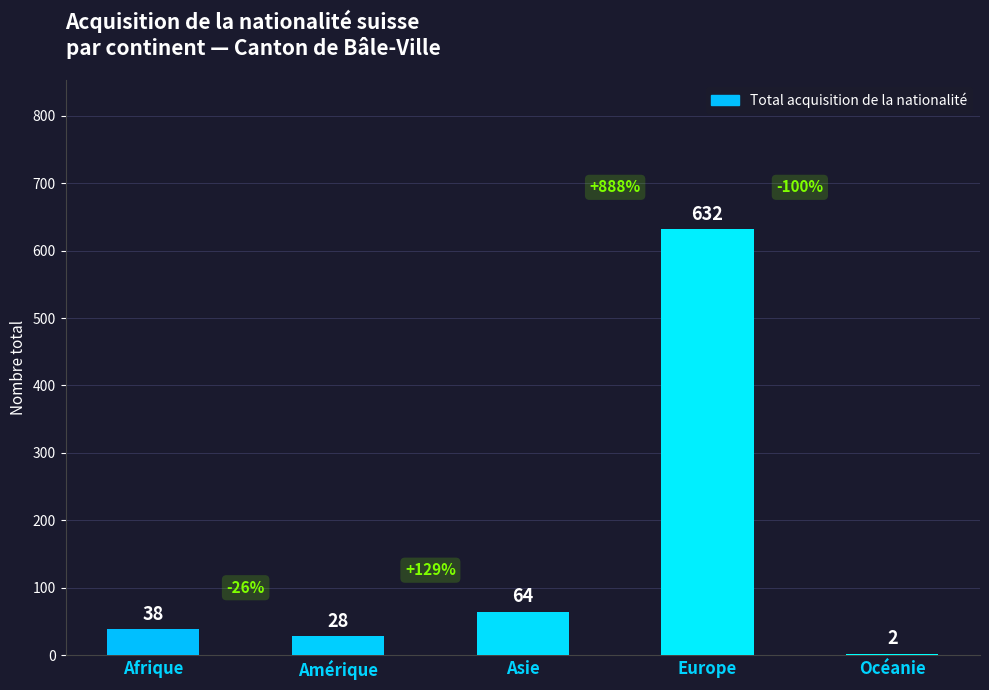

Reading left to right, extract all data points from this chart.

38	28	64	632	2